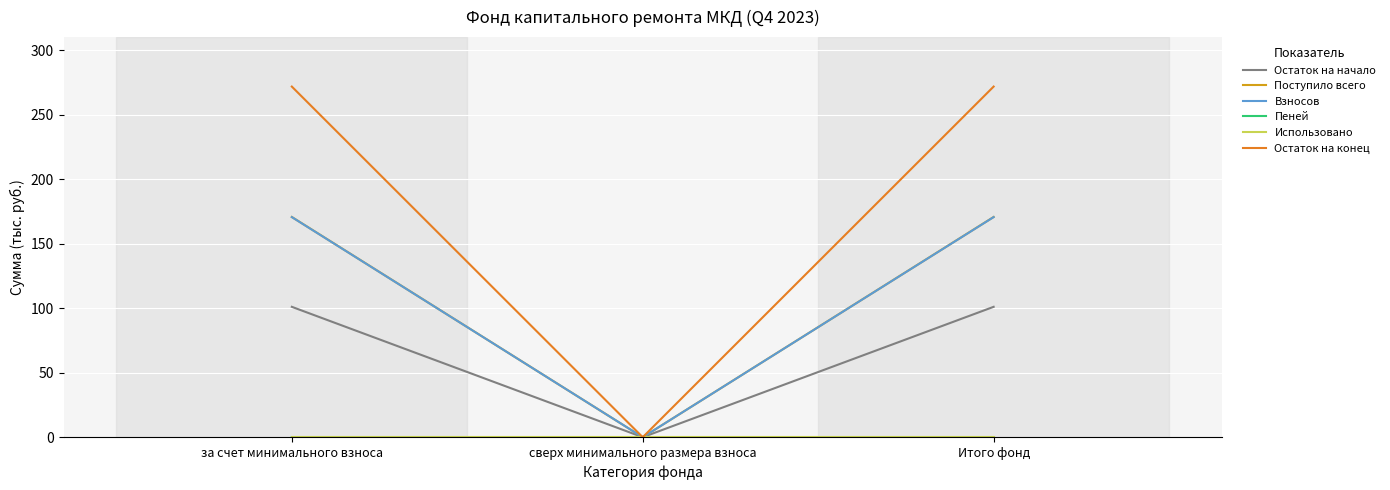

What is the greatest value displayed?

271.7